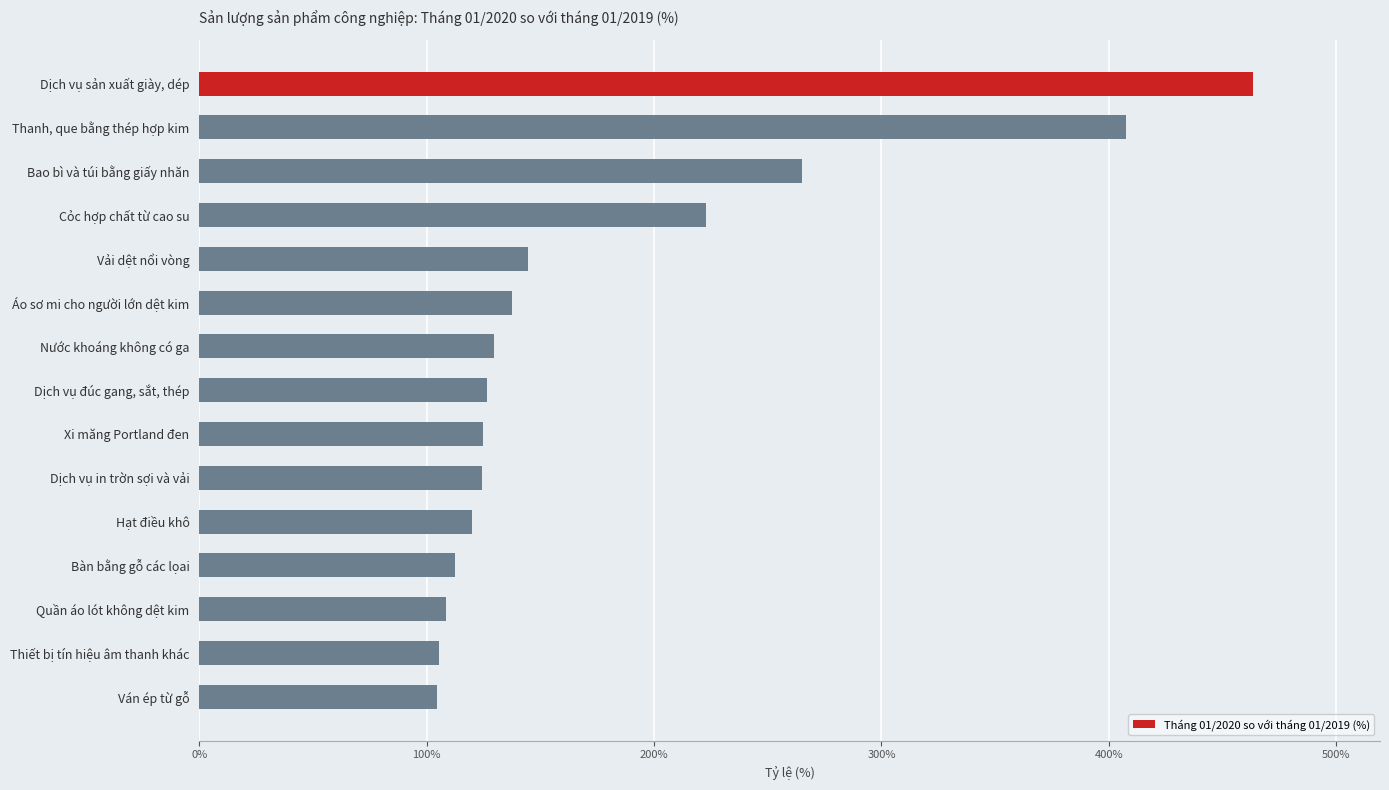

What is the value of the 6th bar from the top?

137.7